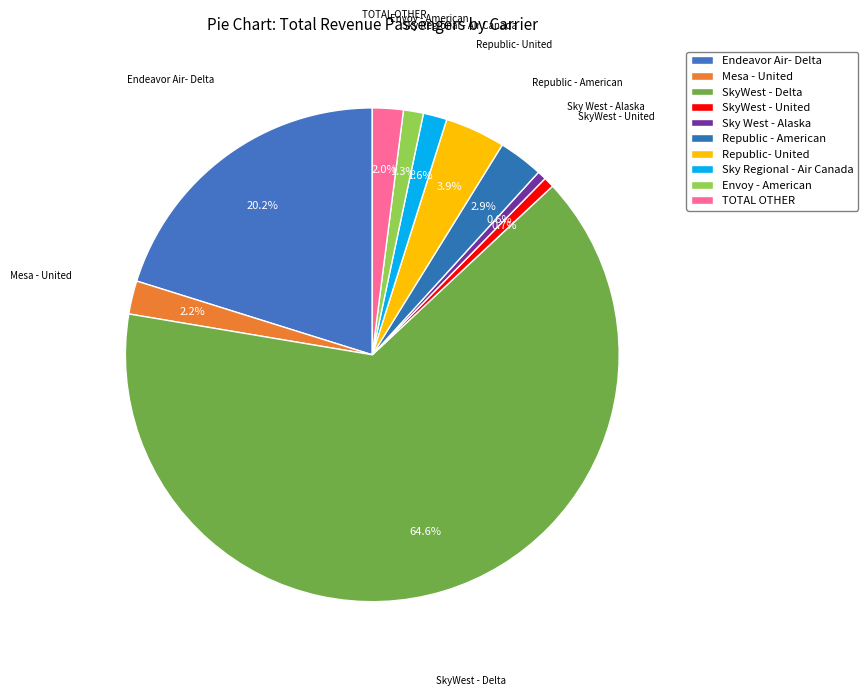

How many segments does this pie chart have?

10